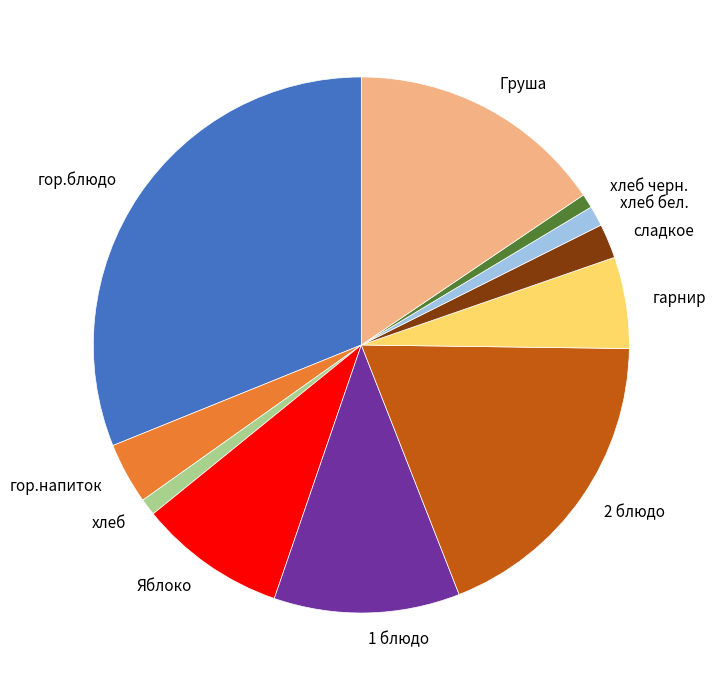

Between хлеб and гарнир, which is larger?

гарнир